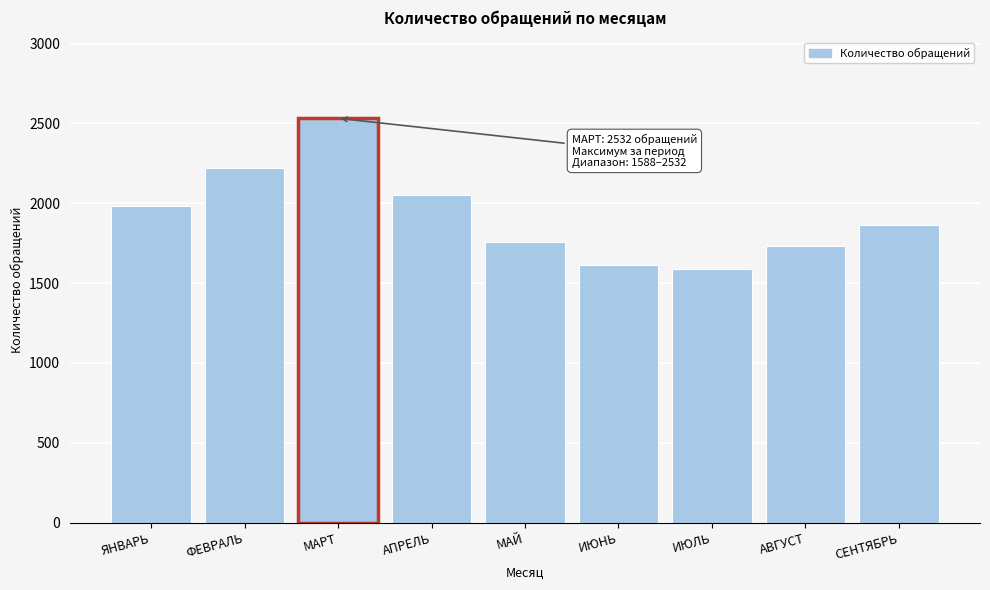

Reading left to right, what are all the values shown in this chart?

ЯНВАРЬ=1981	ФЕВРАЛЬ=2218	МАРТ=2532	АПРЕЛЬ=2049	МАЙ=1758	ИЮНЬ=1614	ИЮЛЬ=1588	АВГУСТ=1733	СЕНТЯБРЬ=1862